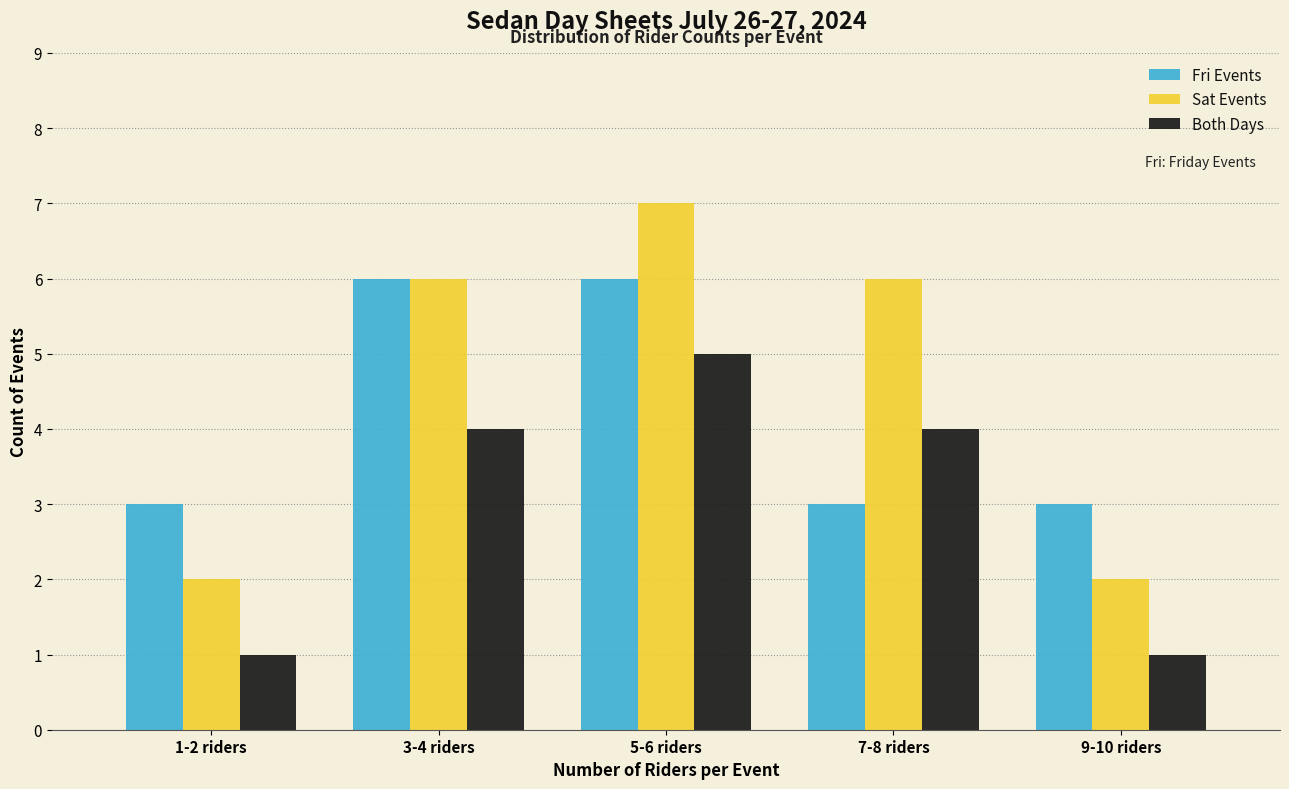

Reading left to right, what are all the values shown in this chart?

Fri Events: 1-2 riders=3	3-4 riders=6	5-6 riders=6	7-8 riders=3	9-10 riders=3
Sat Events: 1-2 riders=2	3-4 riders=6	5-6 riders=7	7-8 riders=6	9-10 riders=2
Both Days: 1-2 riders=1	3-4 riders=4	5-6 riders=5	7-8 riders=4	9-10 riders=1